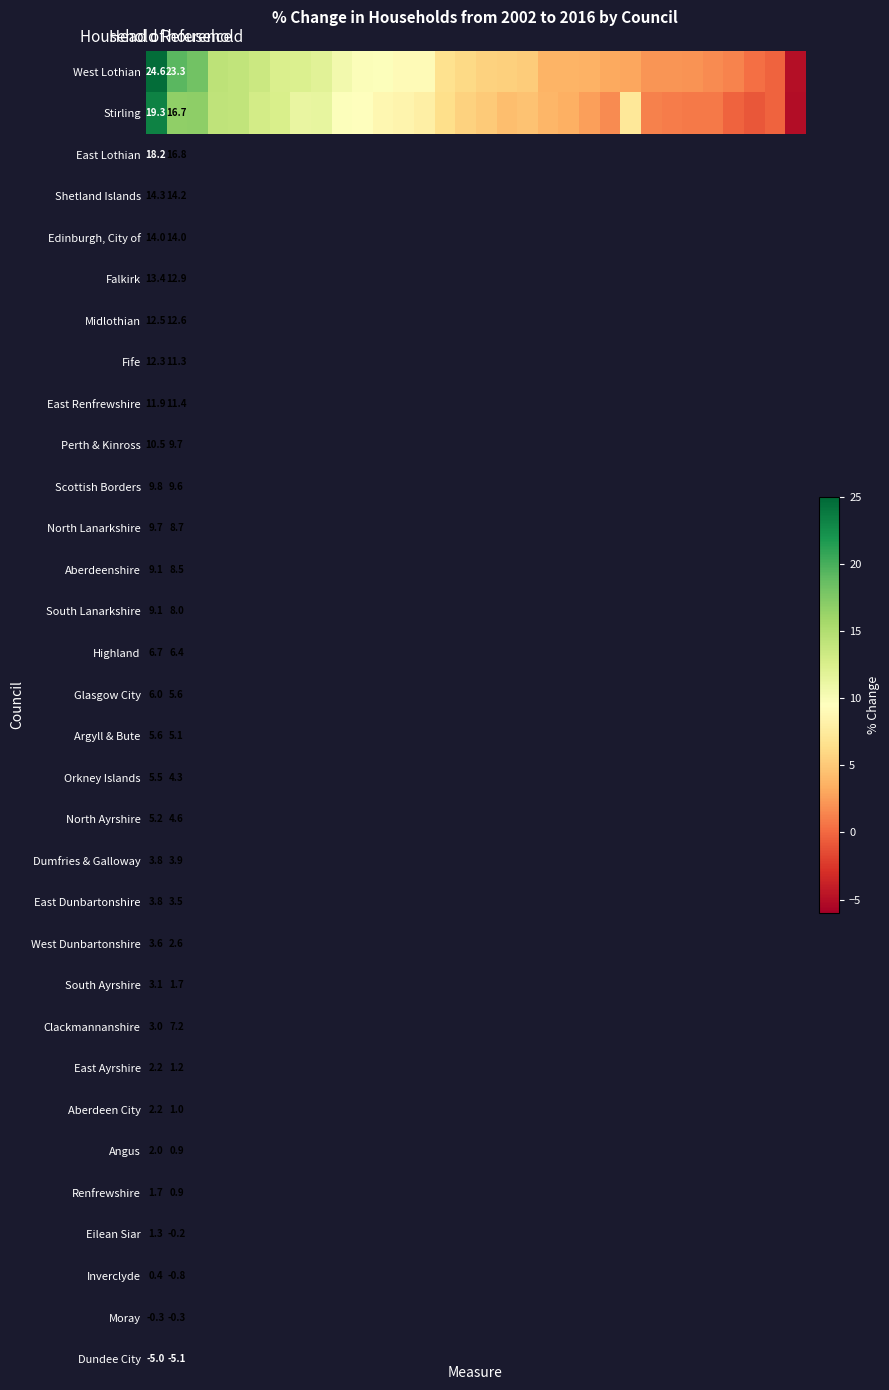

What is the difference between the maximum and minimum values in the West Lothian series?

29.6